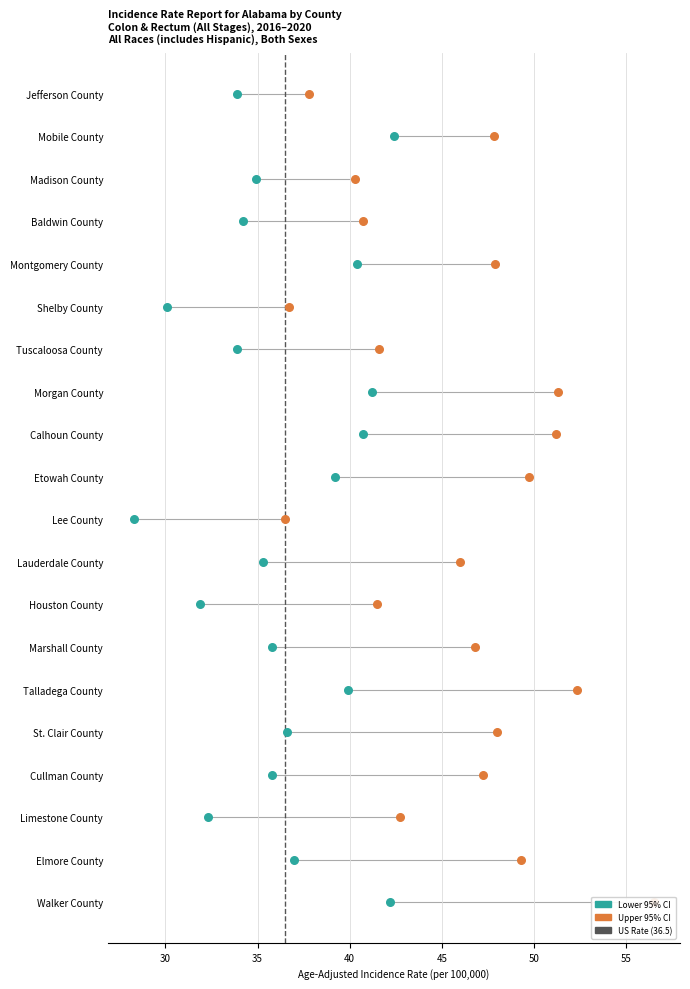

Which series has the largest total across all categories?

upper_ci